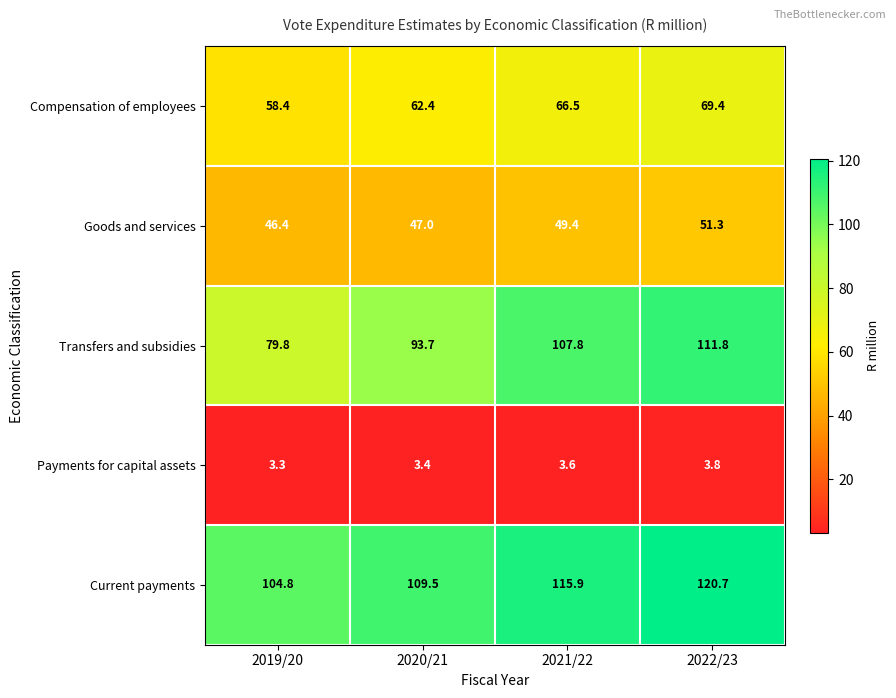

Which series has the widest spread of values?

Transfers and subsidies